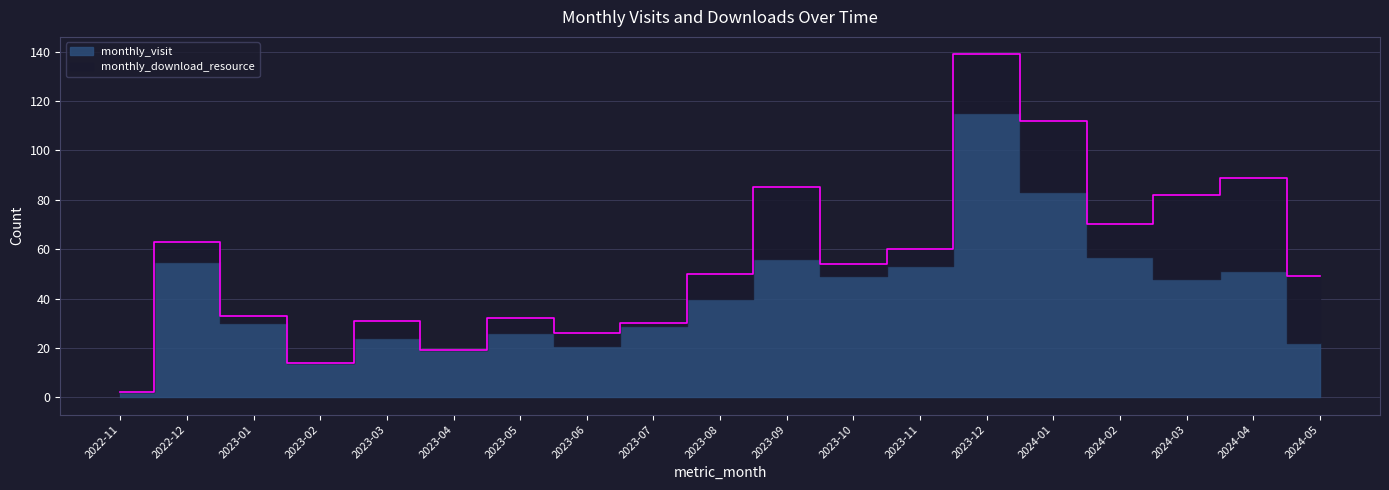

At which label does monthly_visit reach its peak?

2023-12